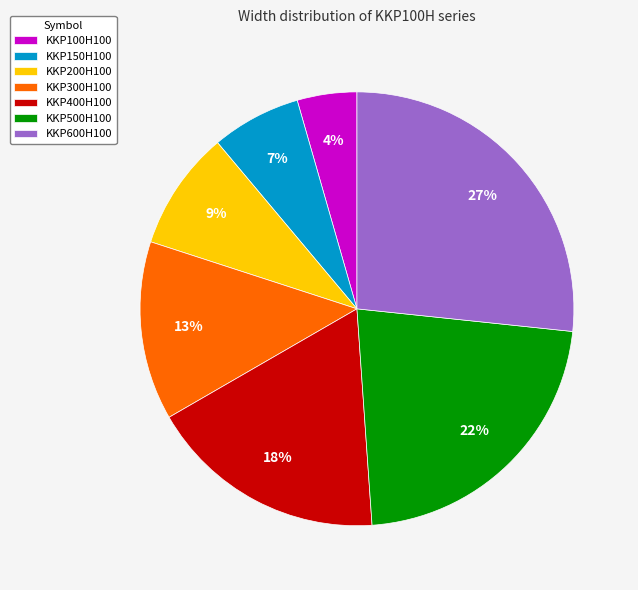

To the nearest percent, what is the combined percentage of KKP100H100 and KKP400H100?

22%